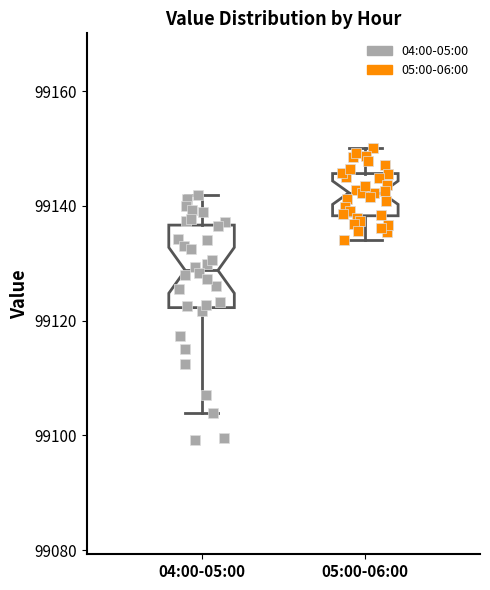

Which box is the tallest, from its lower edge to its upper edge?

04:00-05:00